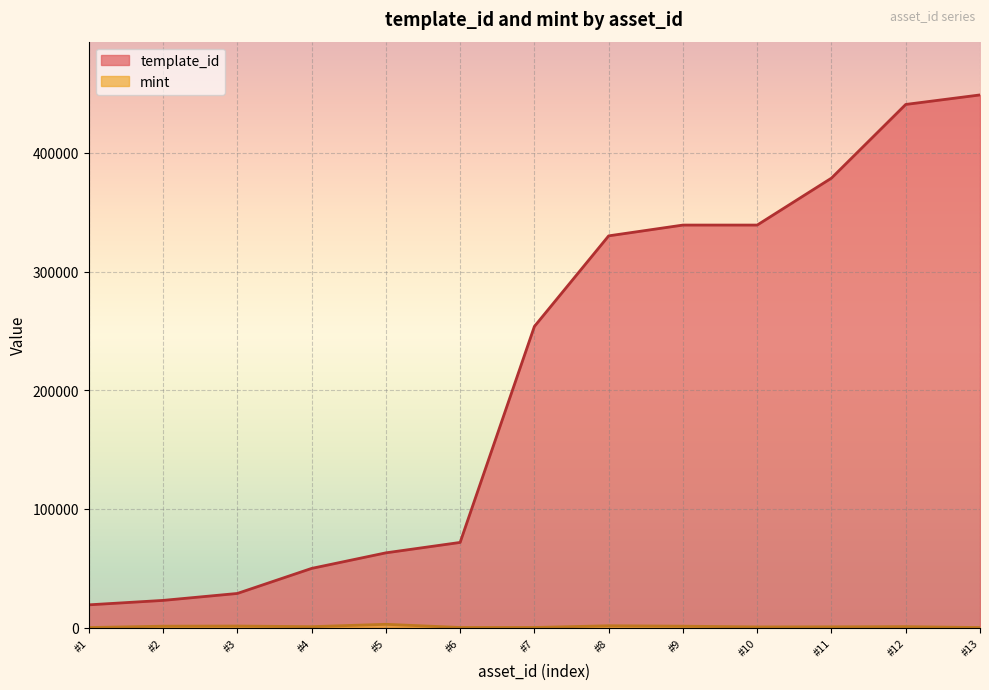

Which series has the largest total across all categories?

template_id